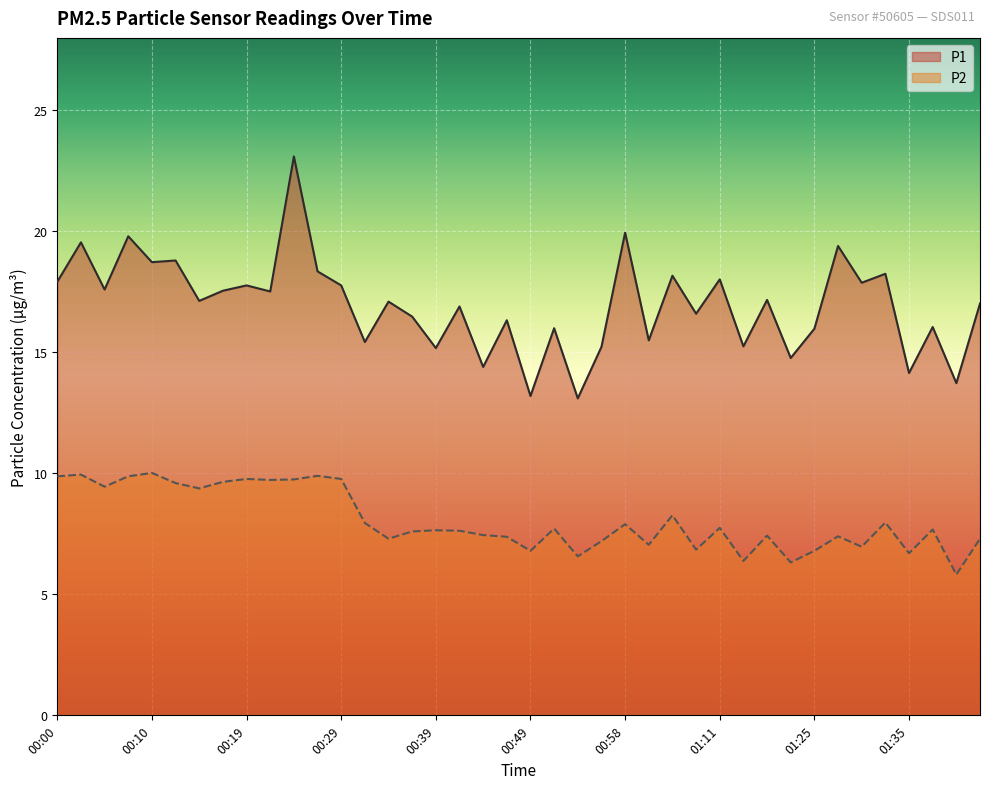

What are all the series names shown in the legend?

P1, P2